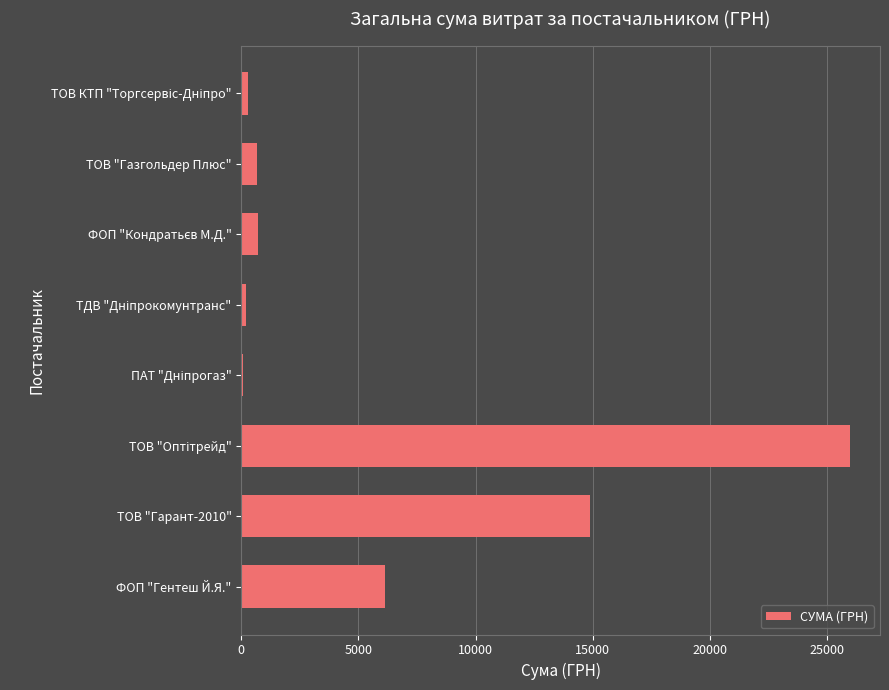

The value at ФОП "Гентеш Й.Я." is 6148.0. True or false?

True